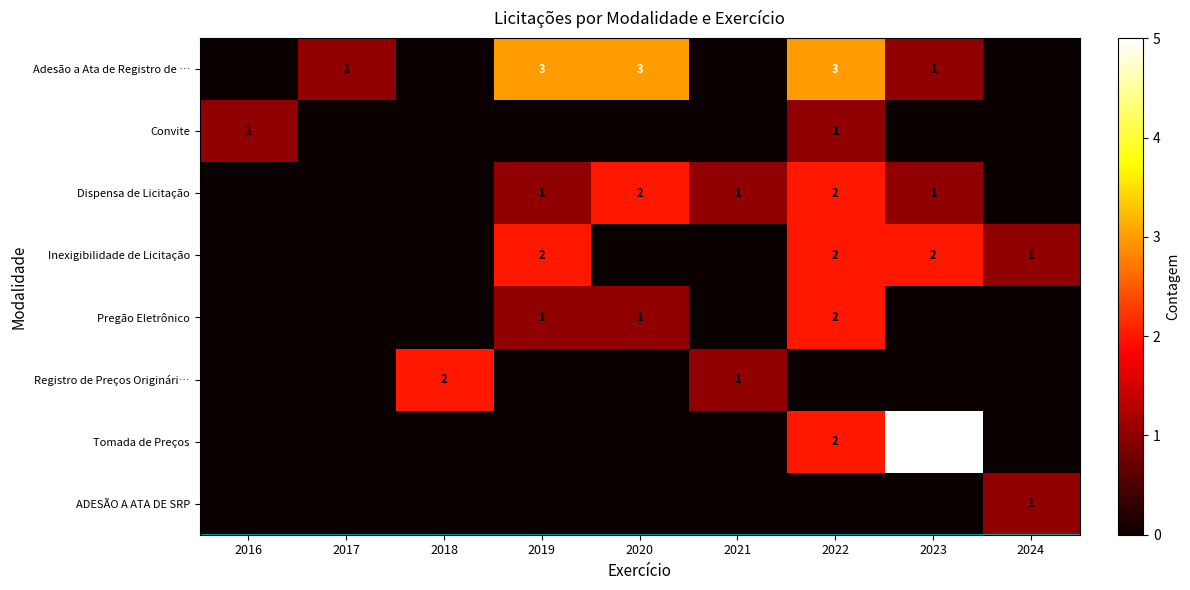

At which category is the sum across all series the highest?

2022